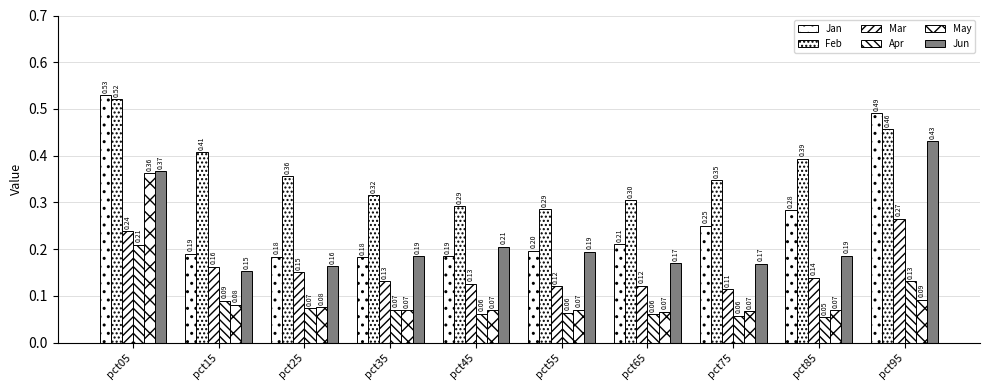

The value of Feb at pct35 is 0.2. True or false?

False